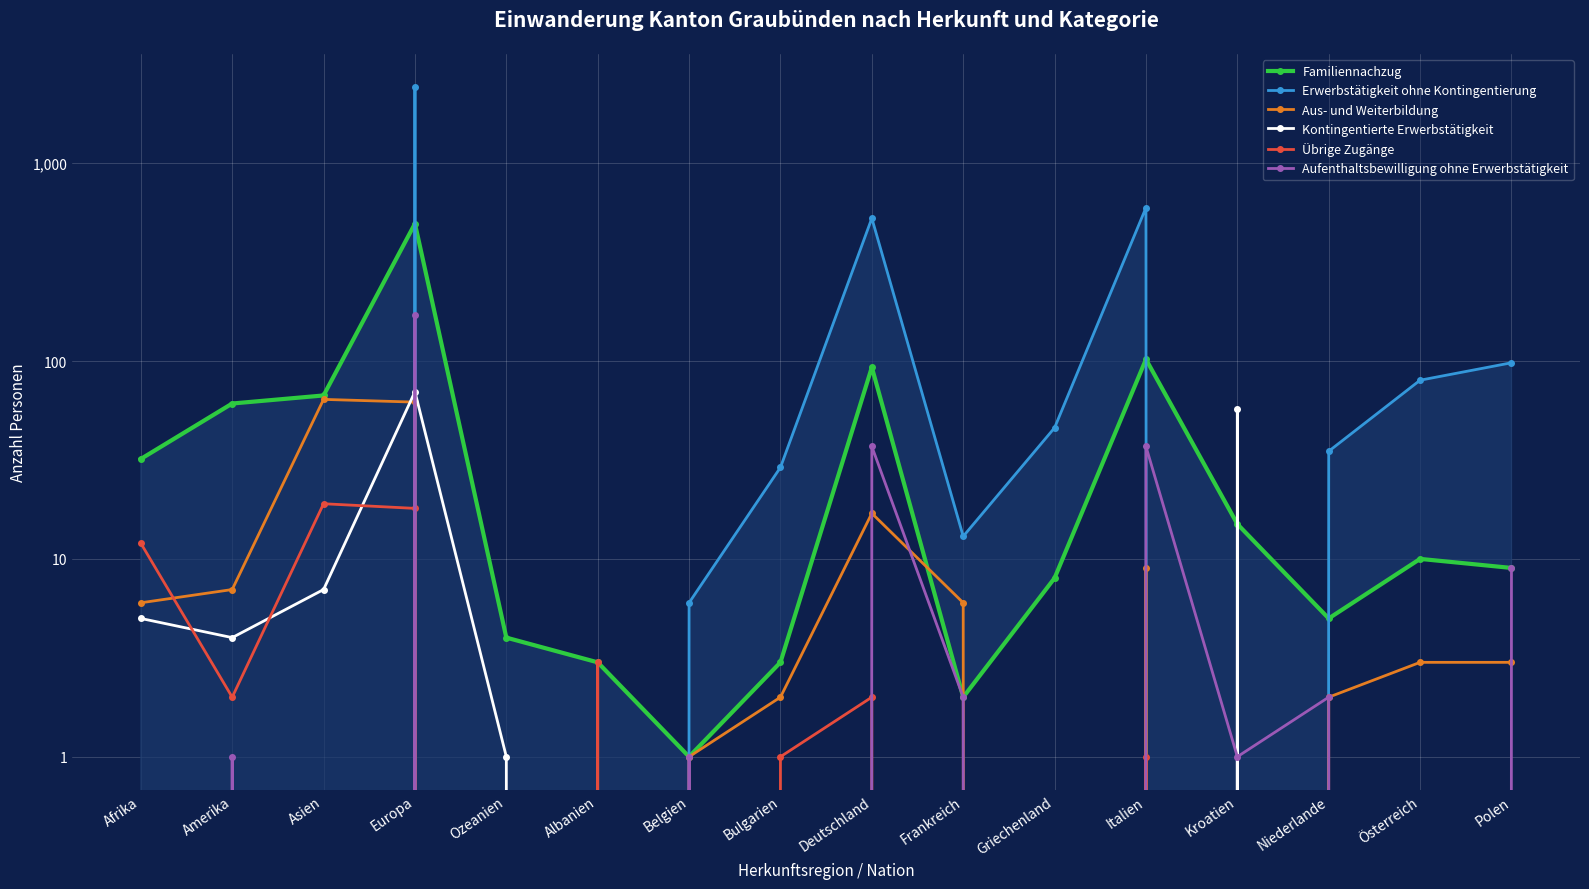

Which series has the widest spread of values?

Erwerbstätigkeit ohne Kontingentierung